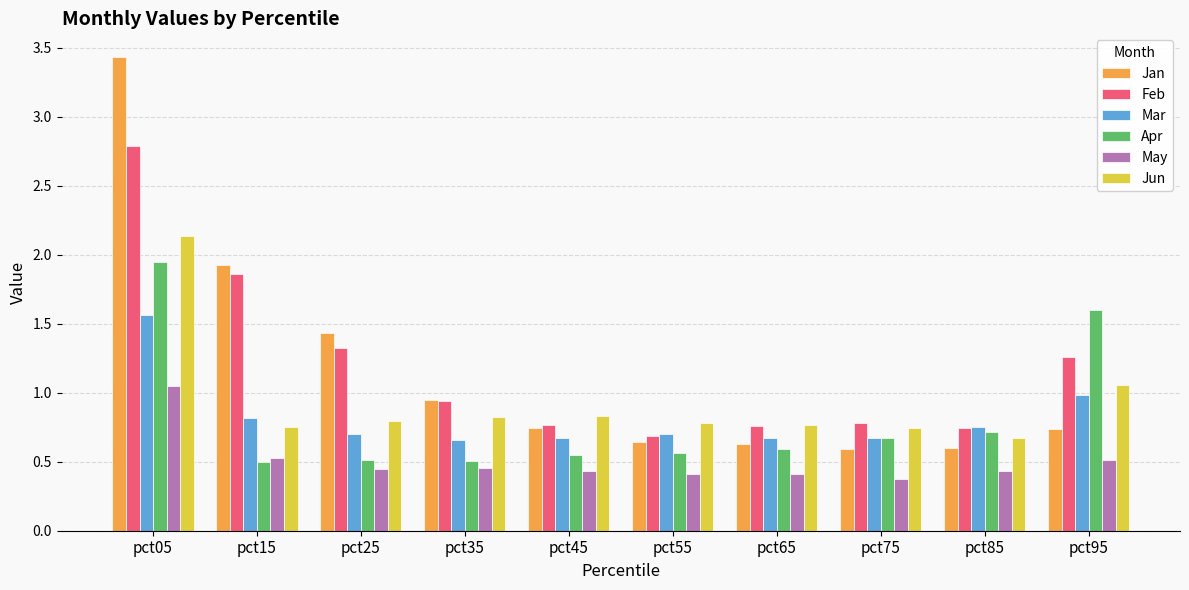

Between pct75 and pct95, which series saw the biggest shift?

Apr